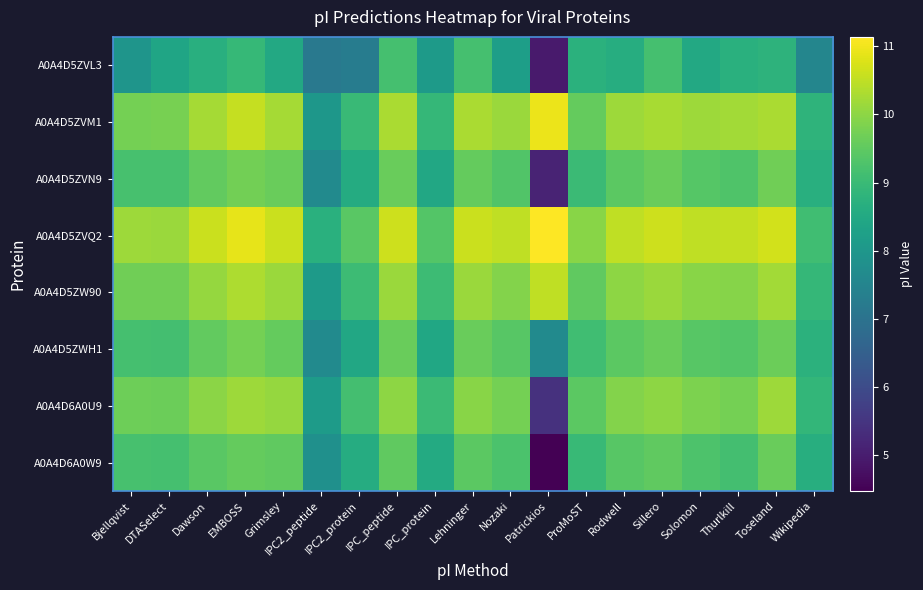

Which label corresponds to the largest value in the chart?

Patrickios